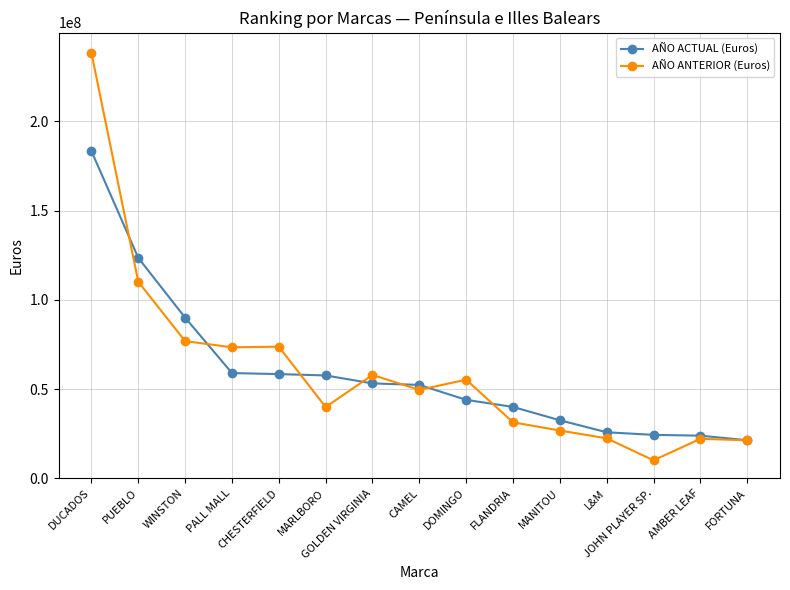

Which series has the widest spread of values?

AÑO ANTERIOR (Euros)